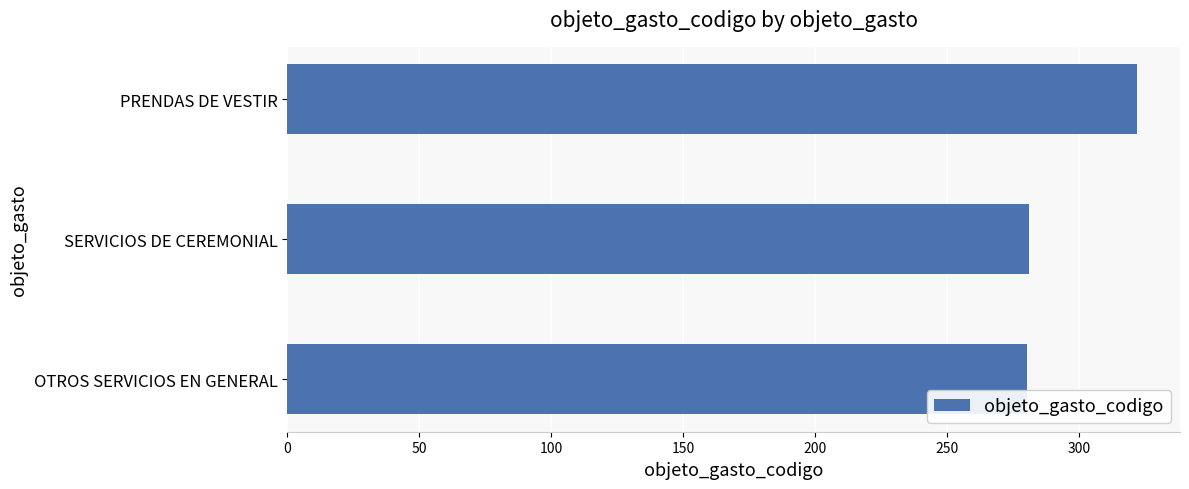

What is the smallest value displayed?

280